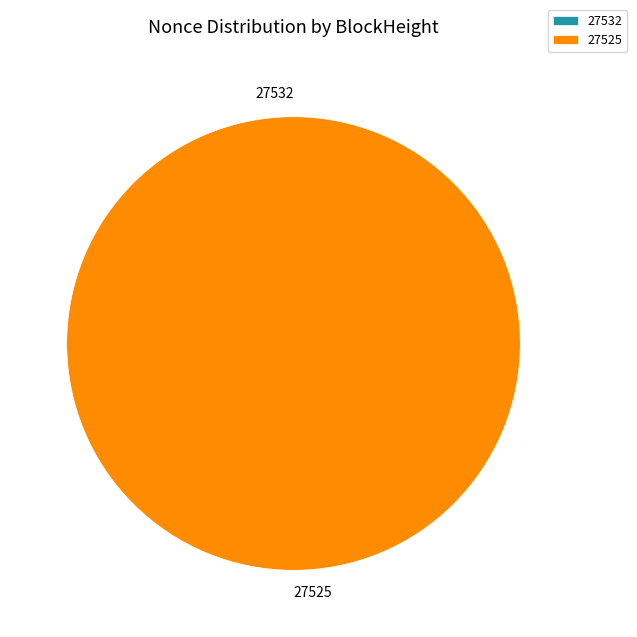

Which slice represents more than half of the pie?

27525